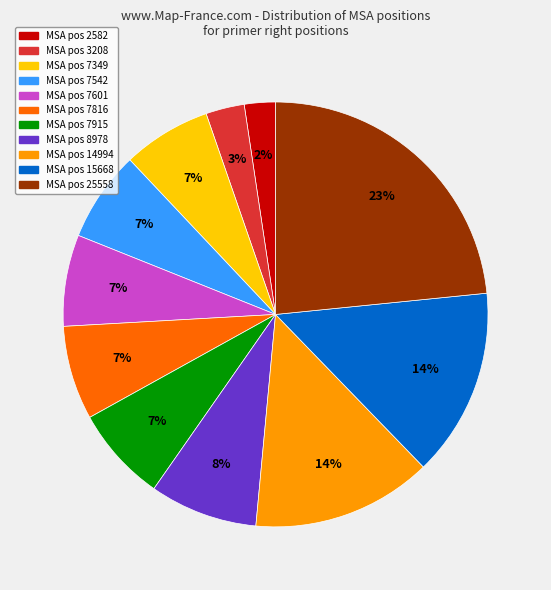

Count the number of slices in the pie.

11